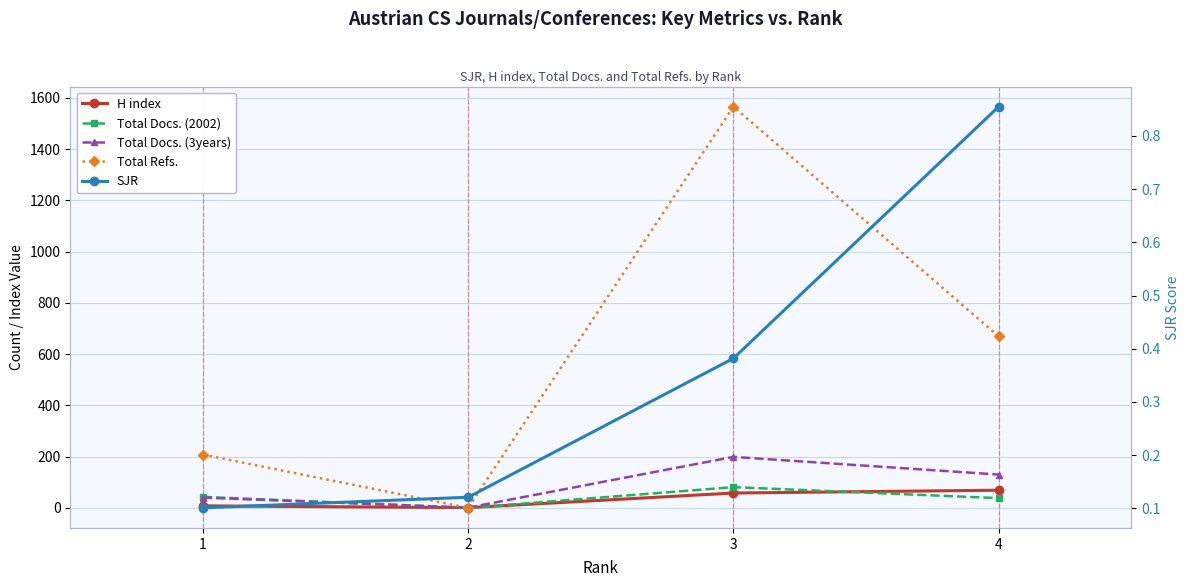

How many lines are shown in the chart?

5